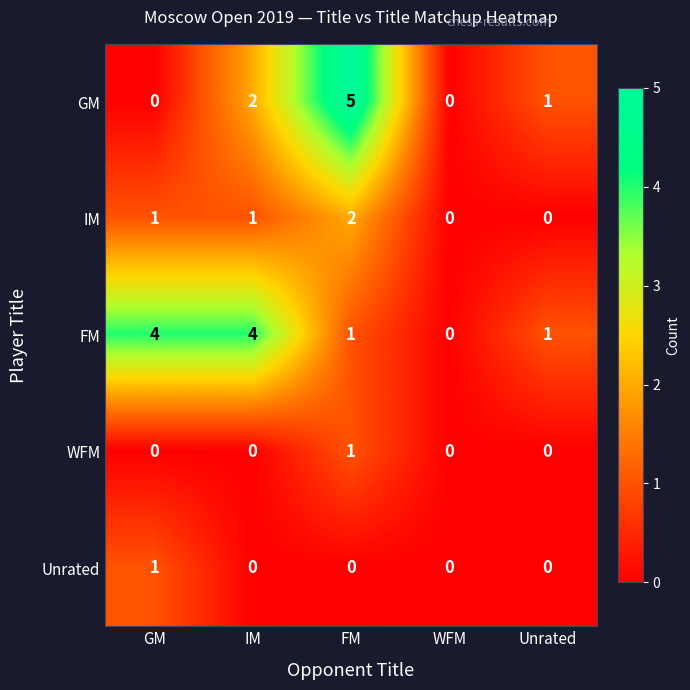

Which series changed the most between GM and IM?

GM